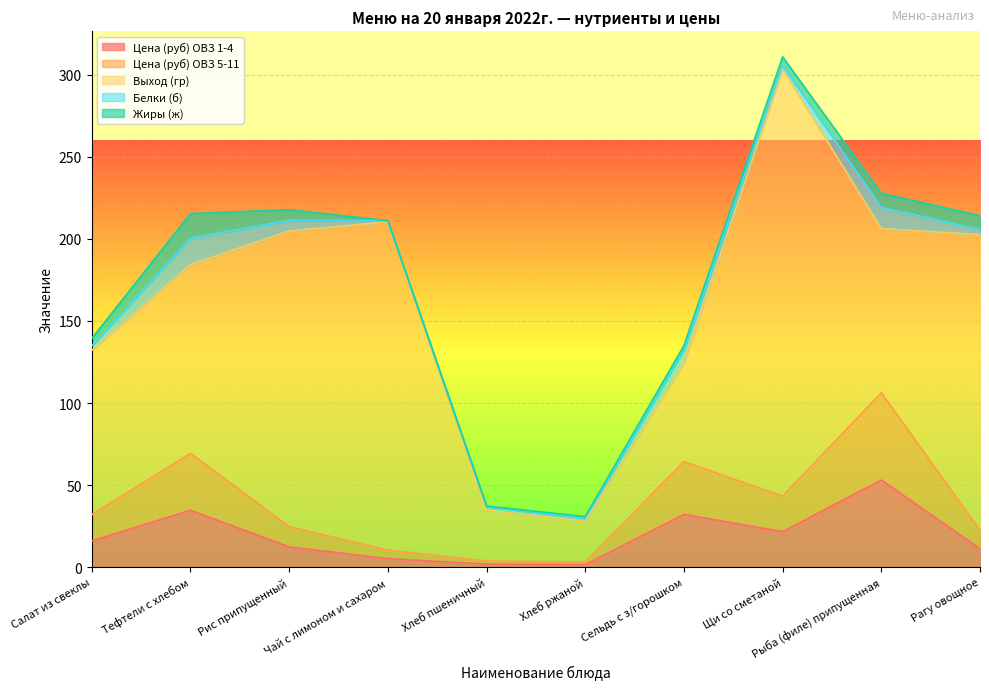

What is the label of the 3rd point from the right?

Щи со сметаной